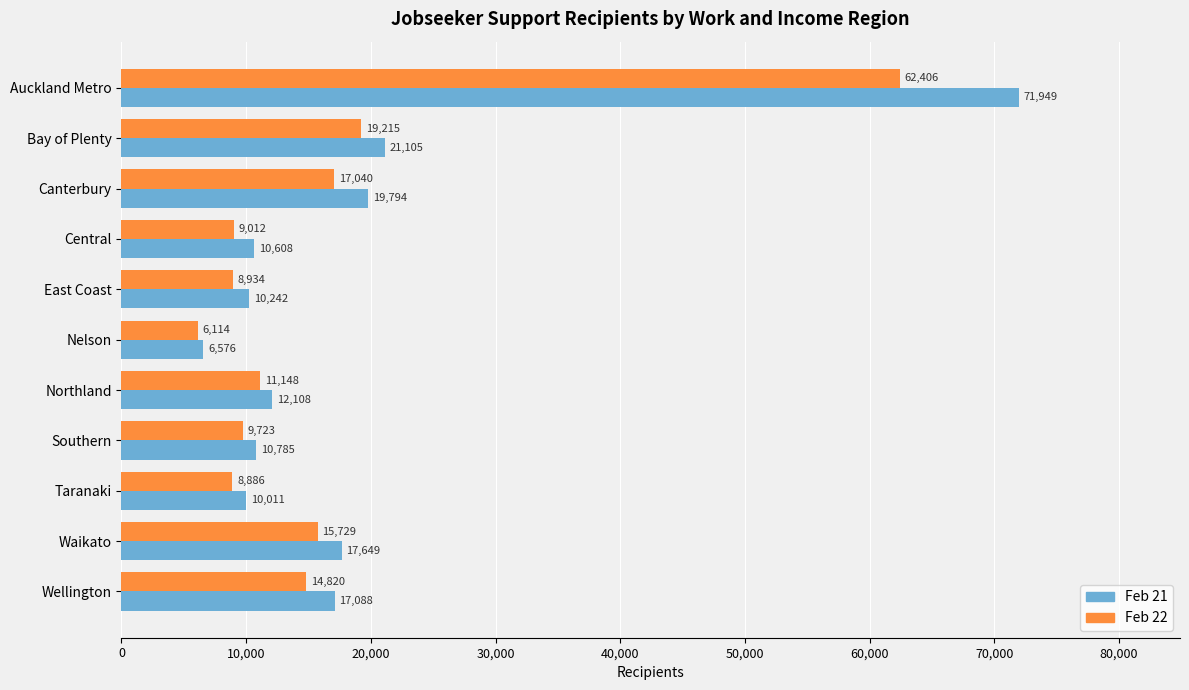

Which series has the widest spread of values?

Feb 21